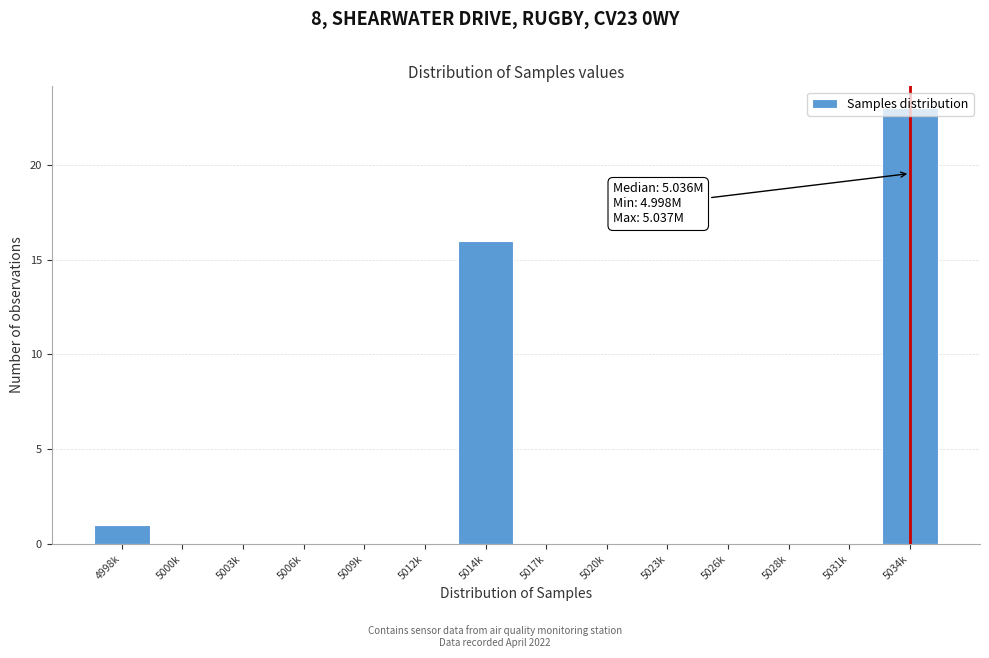

Which category has the highest value across all series?

5034k